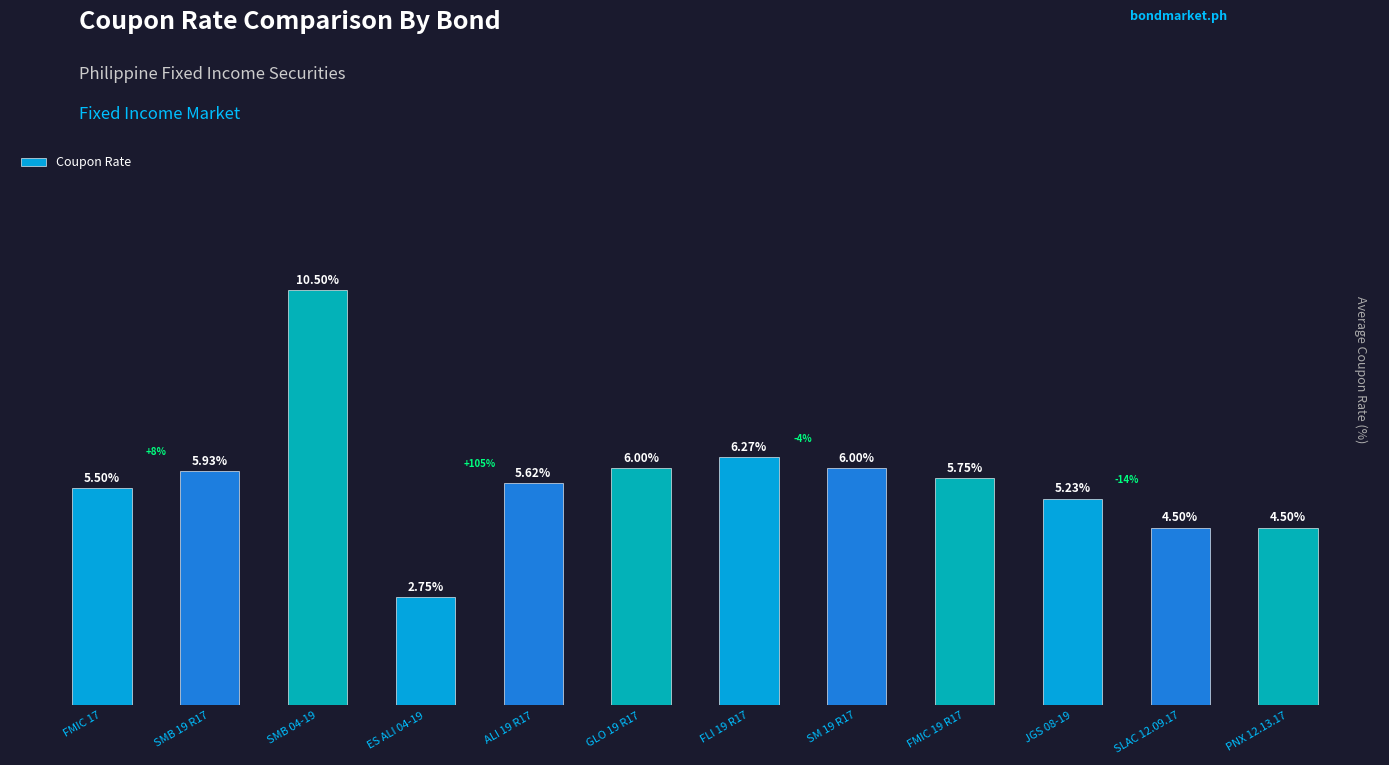

Between JGS 08-19 and FLI 19 R17, which is larger?

FLI 19 R17